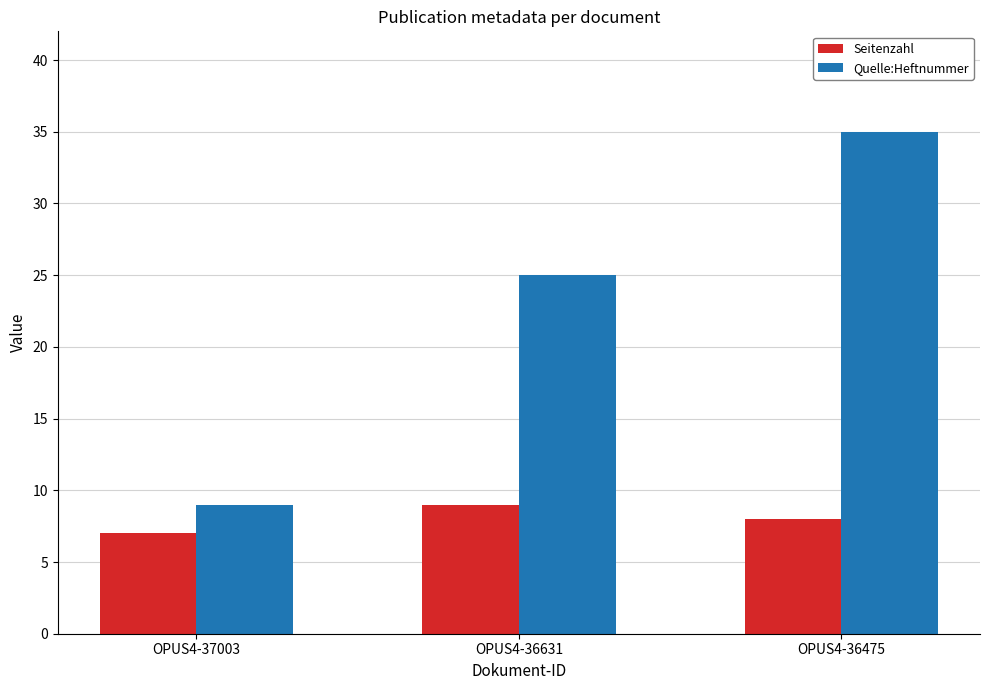

Rank the series at OPUS4-36631 from lowest to highest value.

Seitenzahl, Quelle:Heftnummer